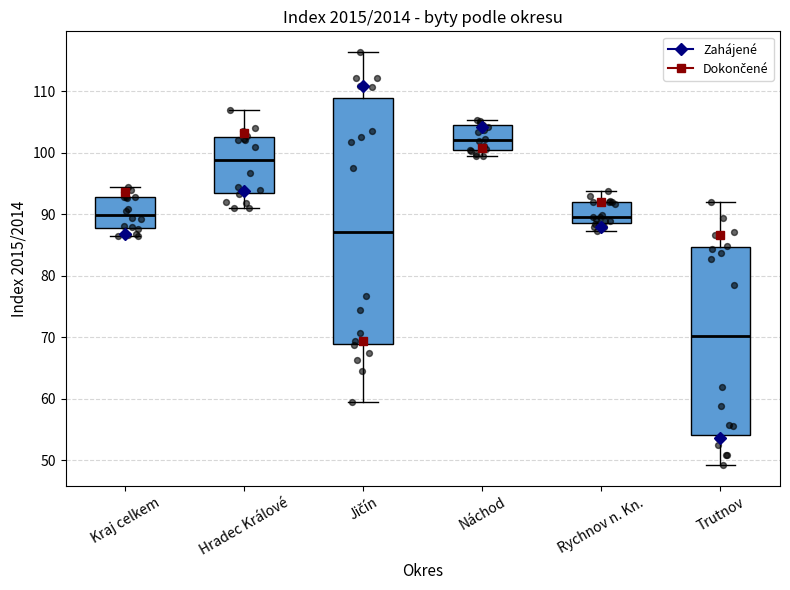

Reading left to right, read every box against the y-axis: the position of its median line, the range the box covers, and the ends of its whiskers. The values are not printed on the chart, so give them approximately, as read against the axis.

Kraj celkem: median 90, box 88 to 93, whiskers 86 to 94
Hradec Králové: median 99, box 93 to 103, whiskers 91 to 107
Jičín: median 87, box 69 to 109, whiskers 59 to 116
Náchod: median 102, box 100 to 104, whiskers 99 to 105
Rychnov n. Kn.: median 90, box 89 to 92, whiskers 87 to 94
Trutnov: median 70, box 54 to 85, whiskers 49 to 92